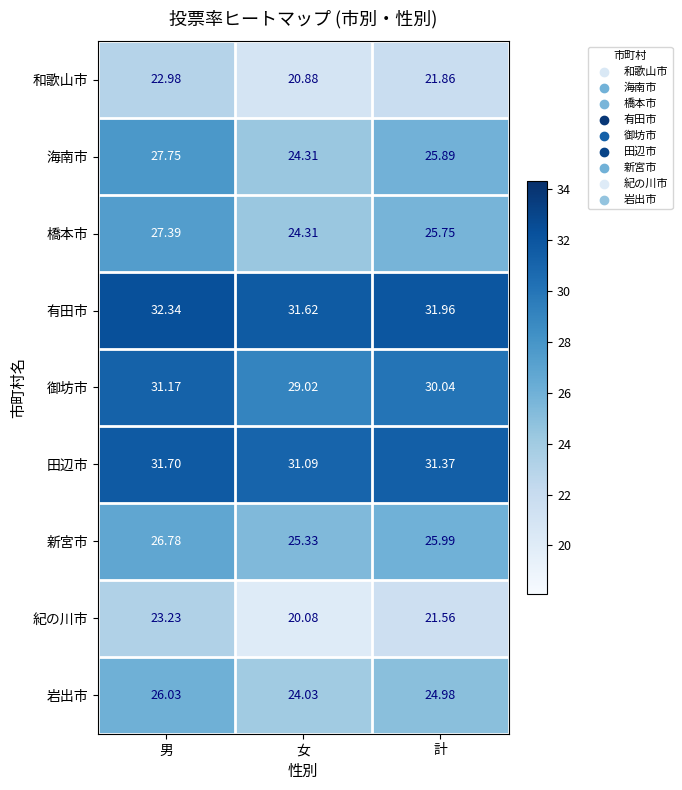

Rank the series by their maximum value, from highest to lowest.

有田市, 田辺市, 御坊市, 海南市, 橋本市, 新宮市, 岩出市, 紀の川市, 和歌山市